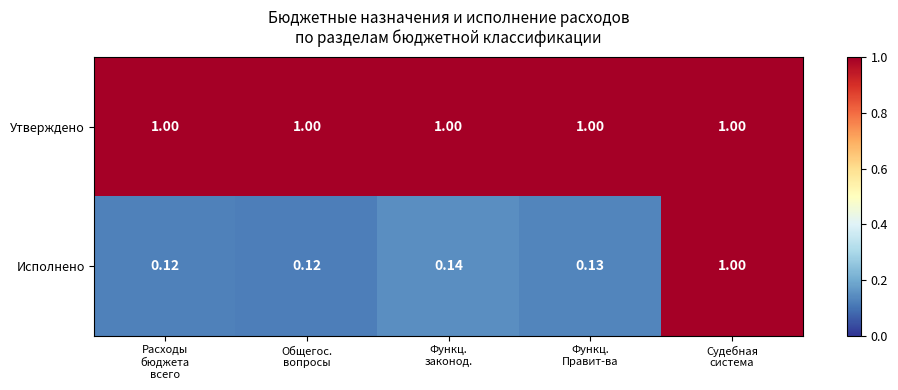

Rank the series by their average value, from lowest to highest.

Исполнено, Утверждено